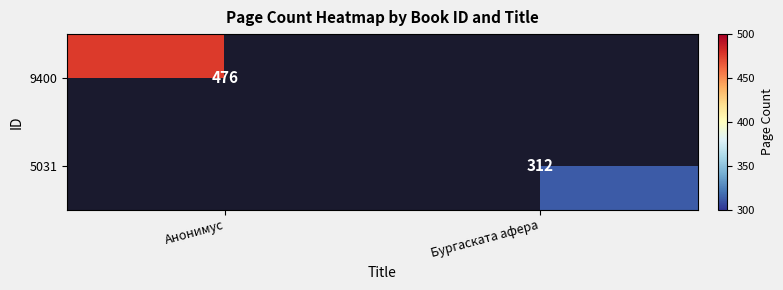

The 9400 series shows 141.7 at Анонимус. True or false?

False